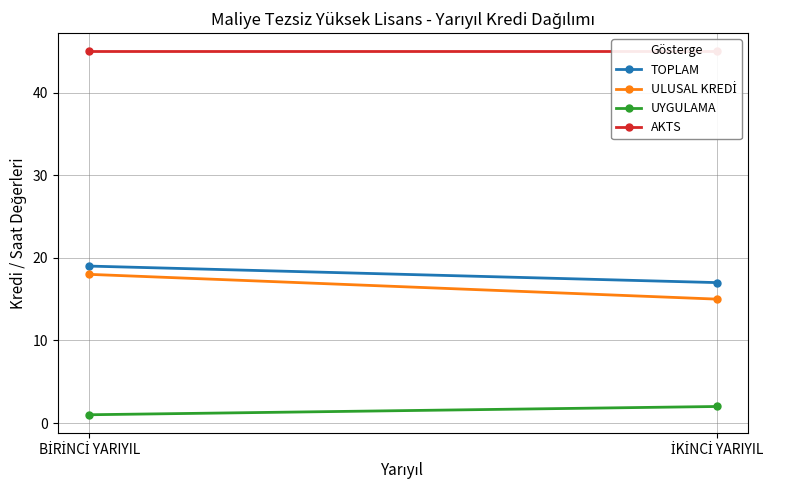

Which series changed the most between BİRİNCİ YARIYIL and İKİNCİ YARIYIL?

ULUSAL KREDİ